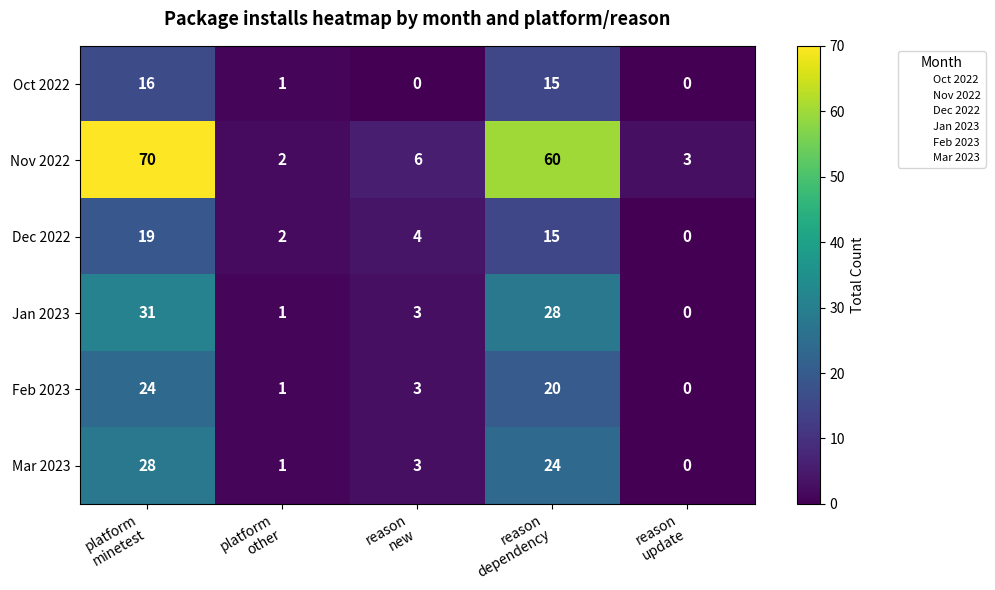

Which series has the largest range (max minus min)?

Nov 2022